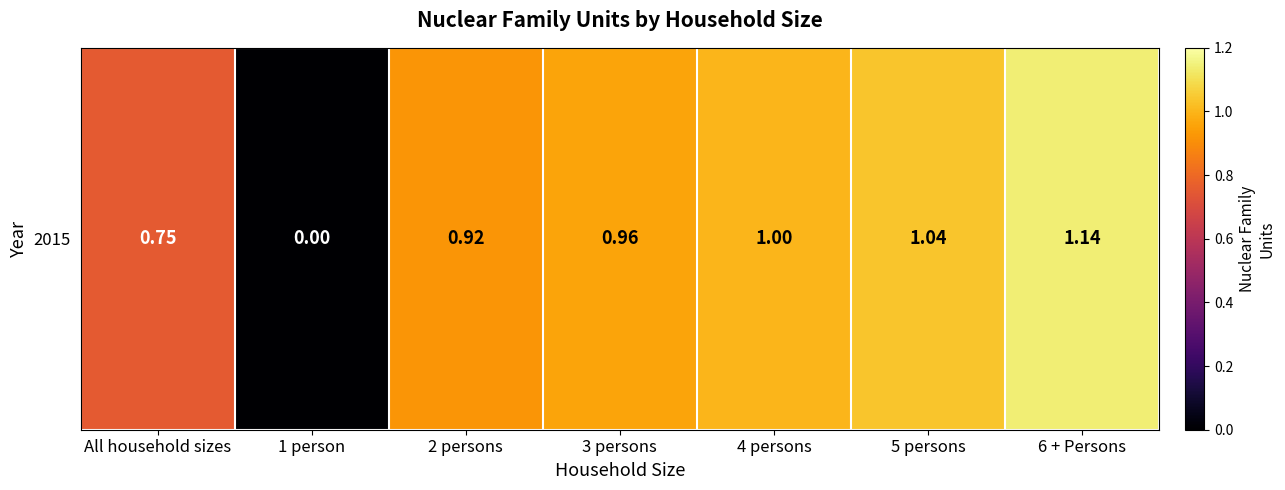

Between 4 persons and 2 persons, which is larger?

4 persons